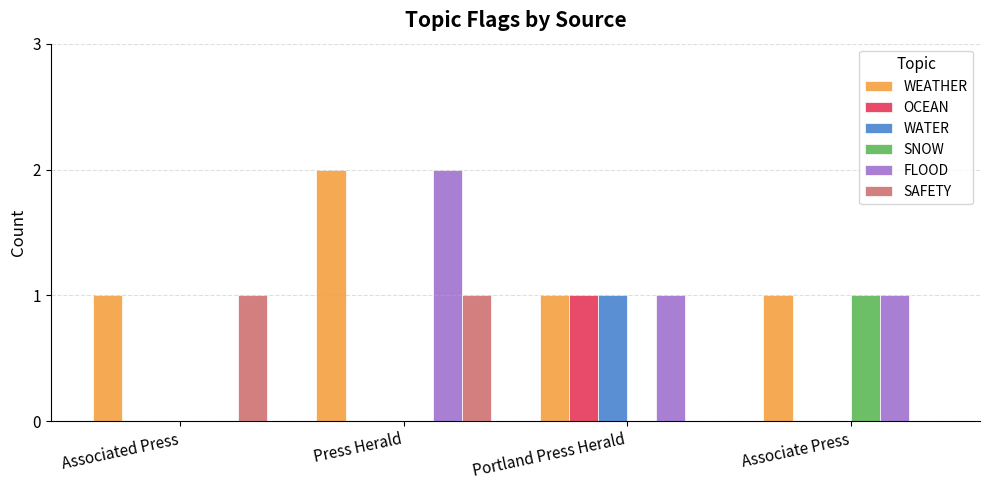

What are all the series names shown in the legend?

WEATHER, OCEAN, WATER, SNOW, FLOOD, SAFETY